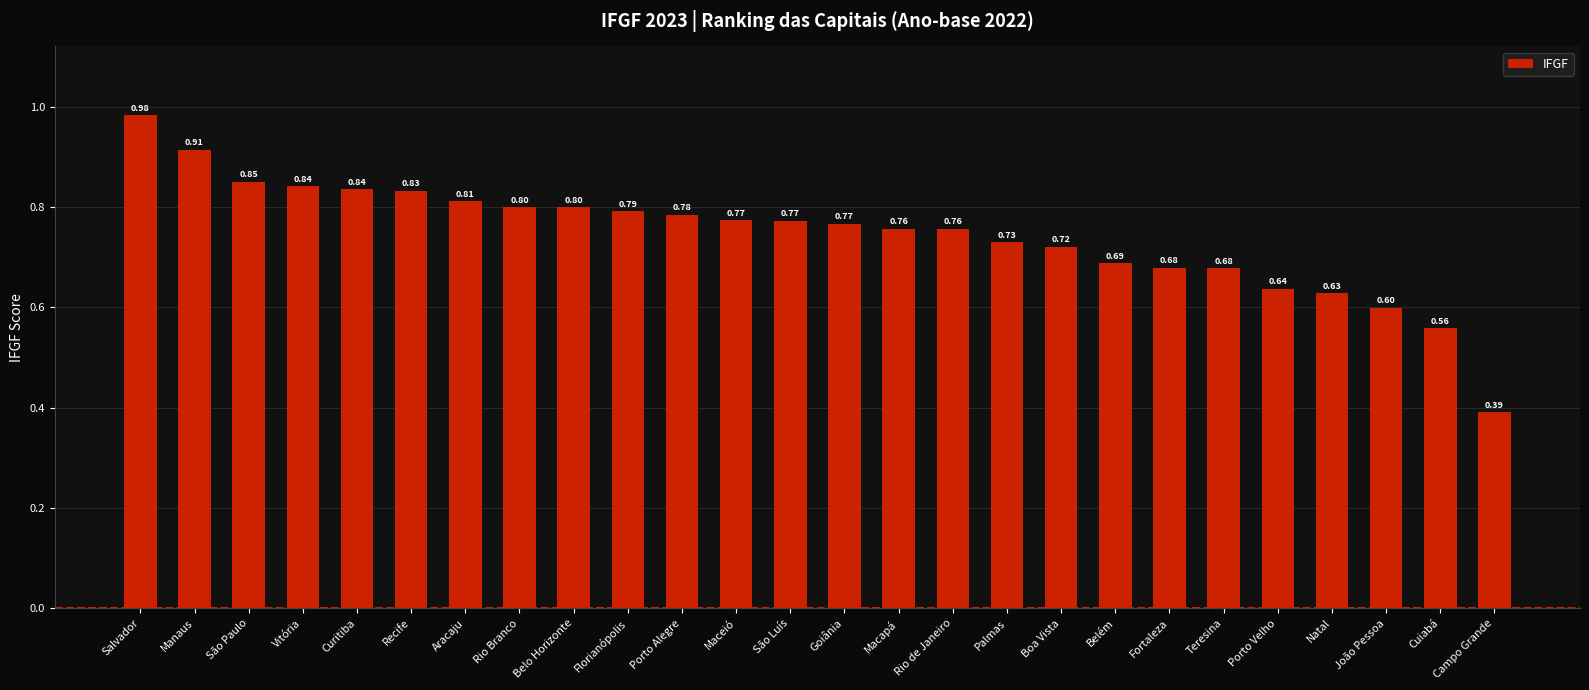

Which label corresponds to the smallest value in the chart?

Campo Grande